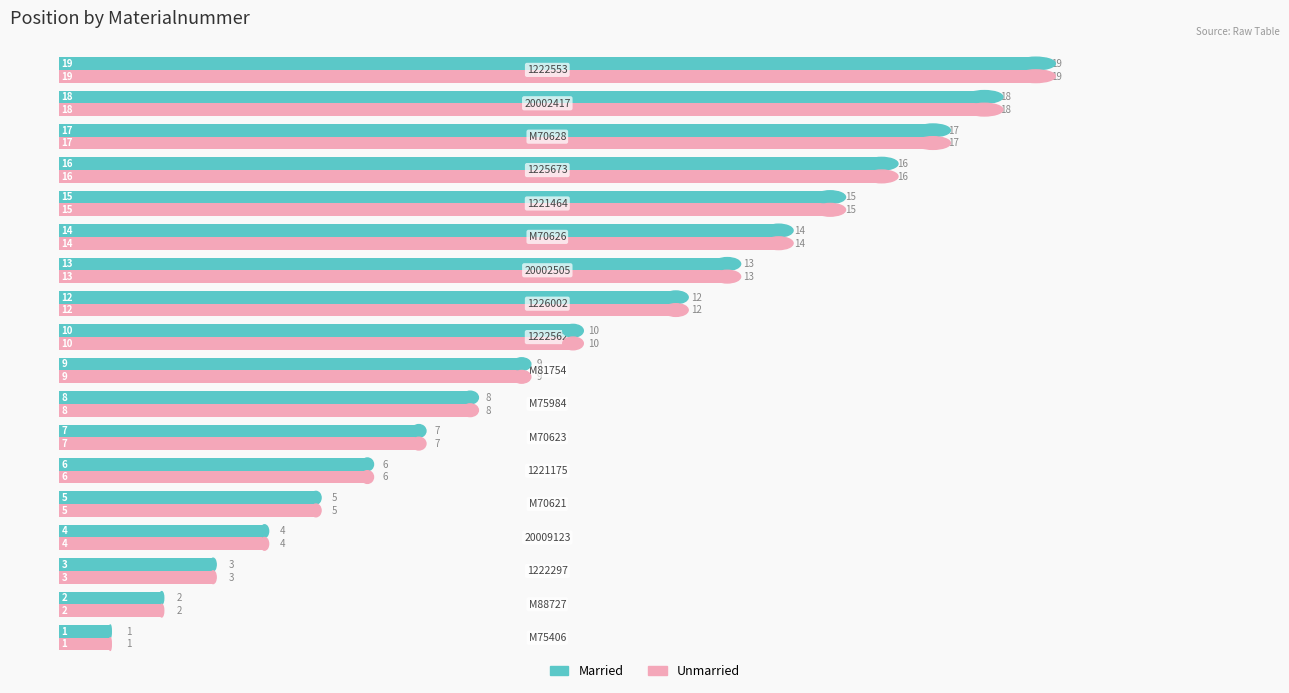

What is the maximum value shown in the chart?

19